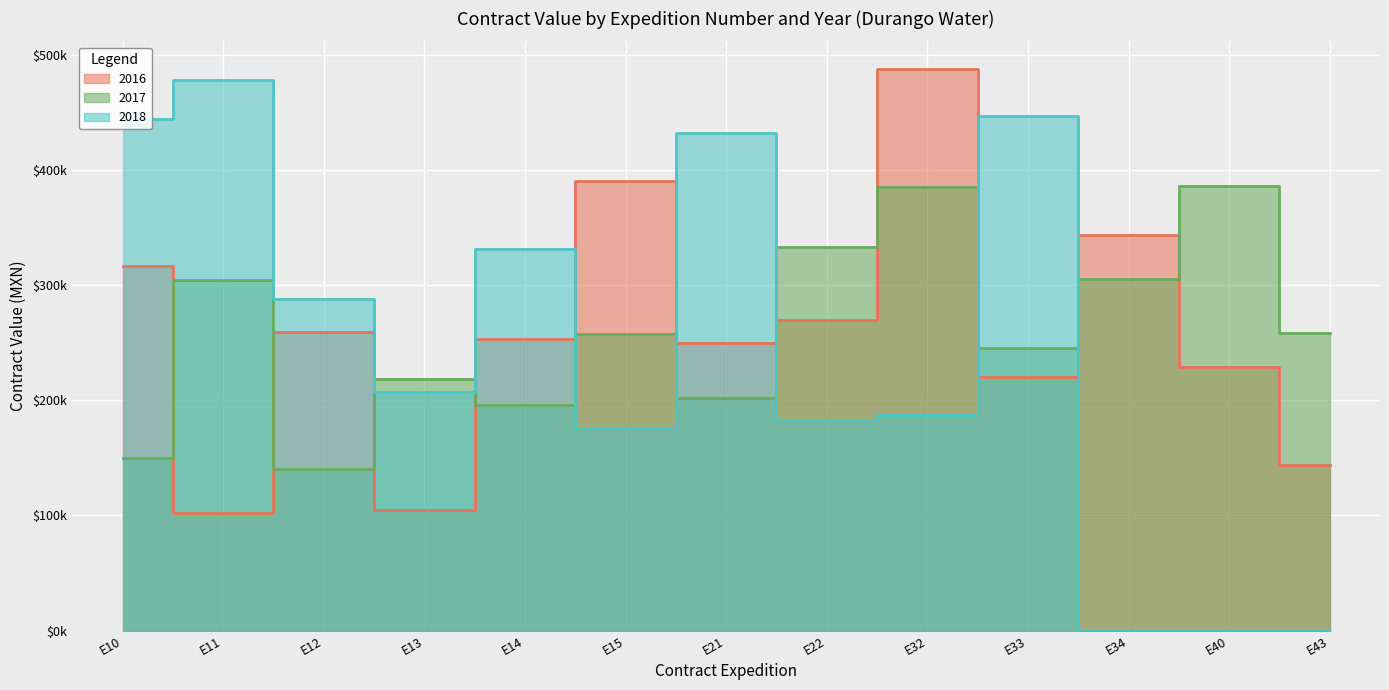

What is the value of the 2016 point at the 4th from the left?

105000.7